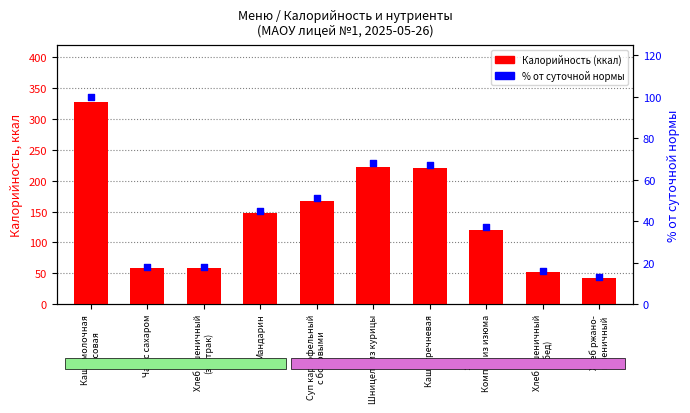

Which series has the widest spread of Y values?

Калорийность (ккал)